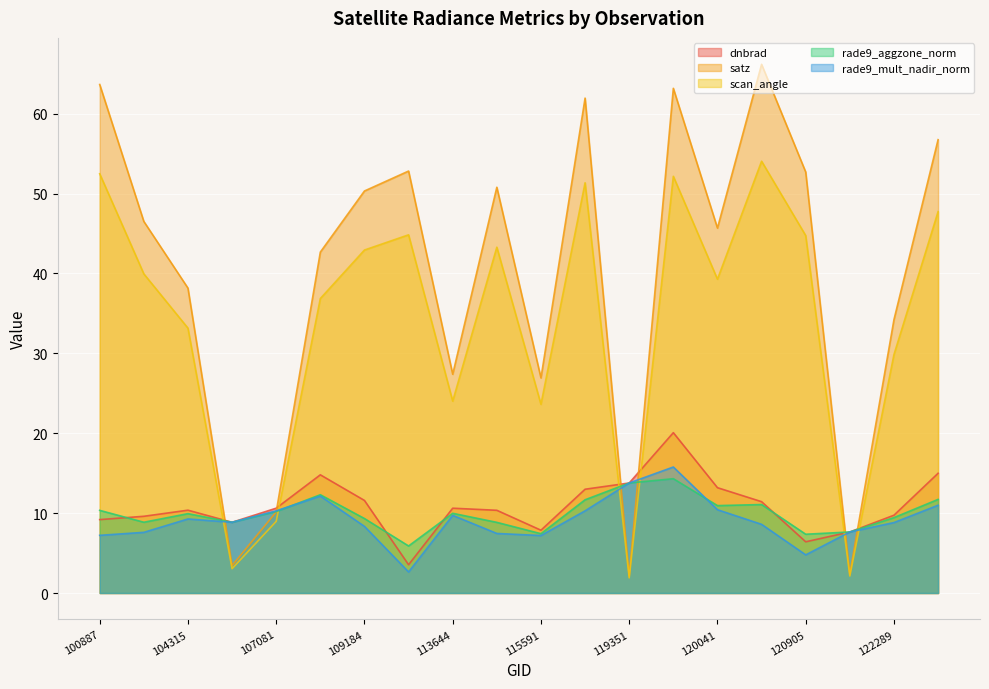

What is the value of the rade9_mult_nadir_norm point at the 8th from the left?

2.6